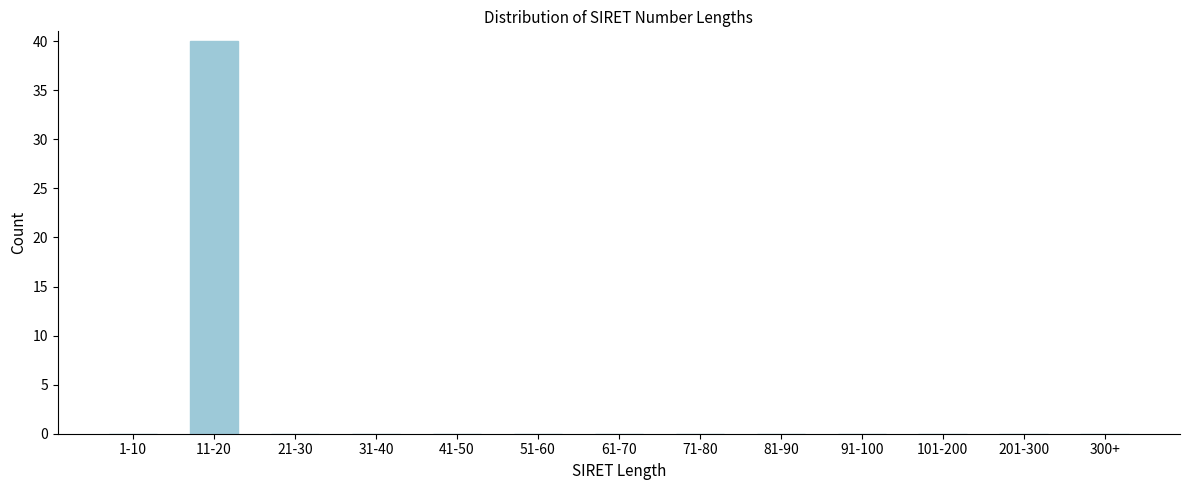

Reading left to right, extract all data points from this chart.

1-10=0	11-20=40	21-30=0	31-40=0	41-50=0	51-60=0	61-70=0	71-80=0	81-90=0	91-100=0	101-200=0	201-300=0	300+=0